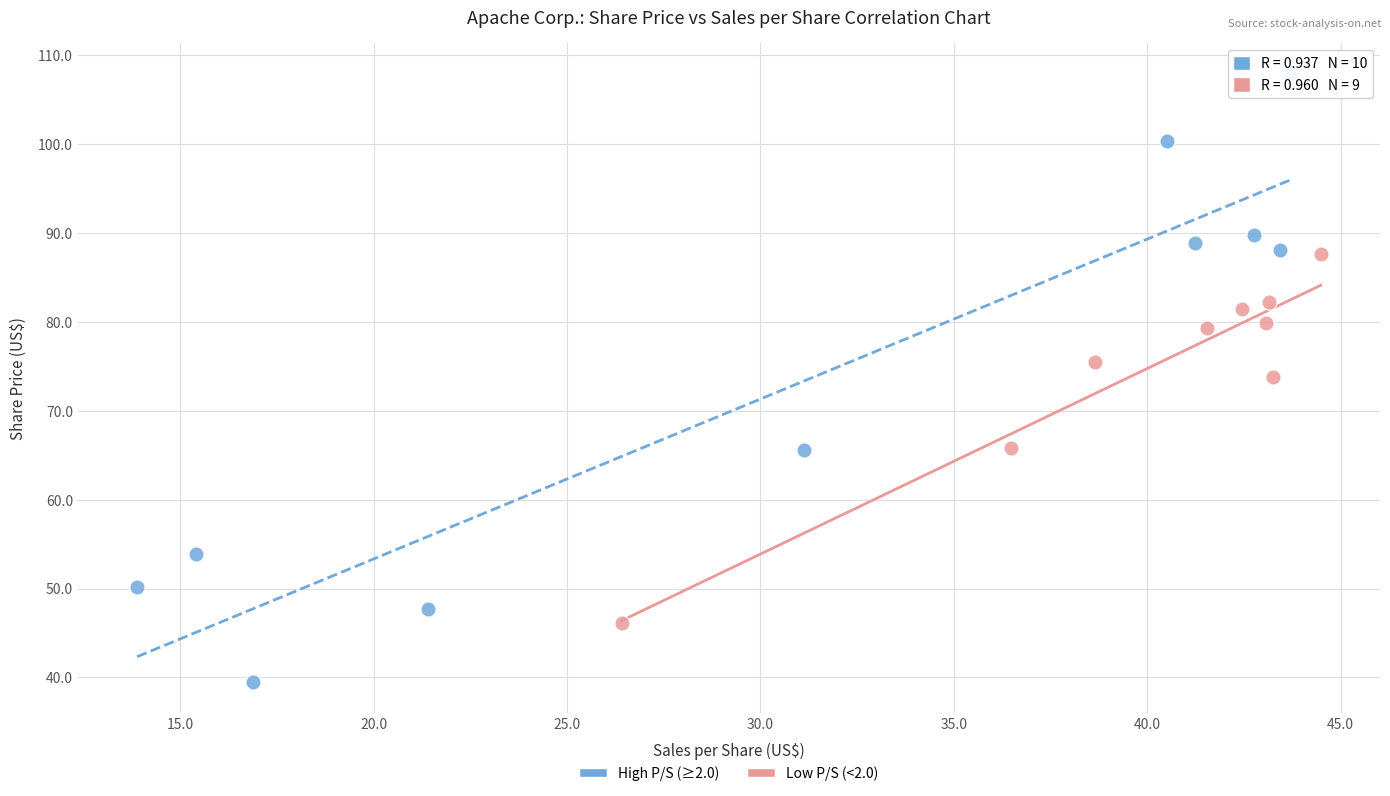

Which series reaches the minimum Y coordinate?

High P/S (≥2.0)